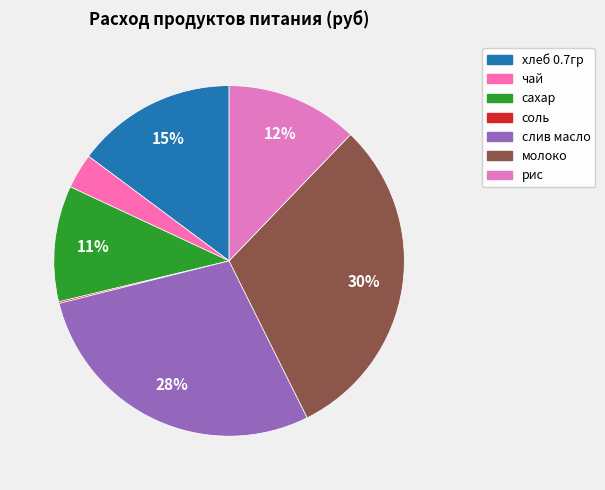

Does соль represent more than half of the total?

No